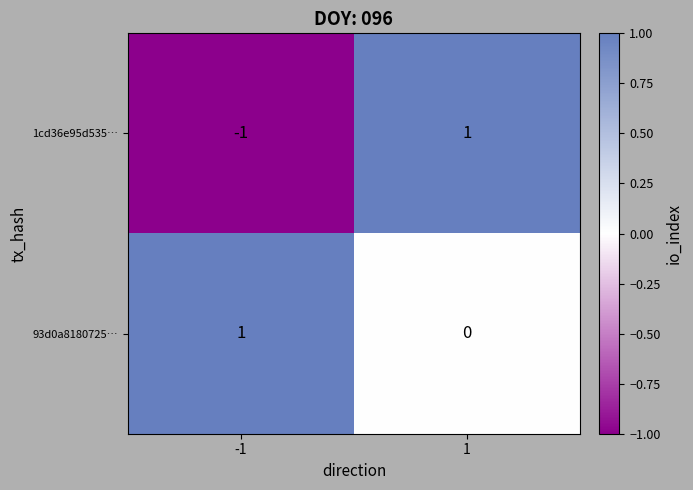

Which series has the largest total across all categories?

93d0a8180725…